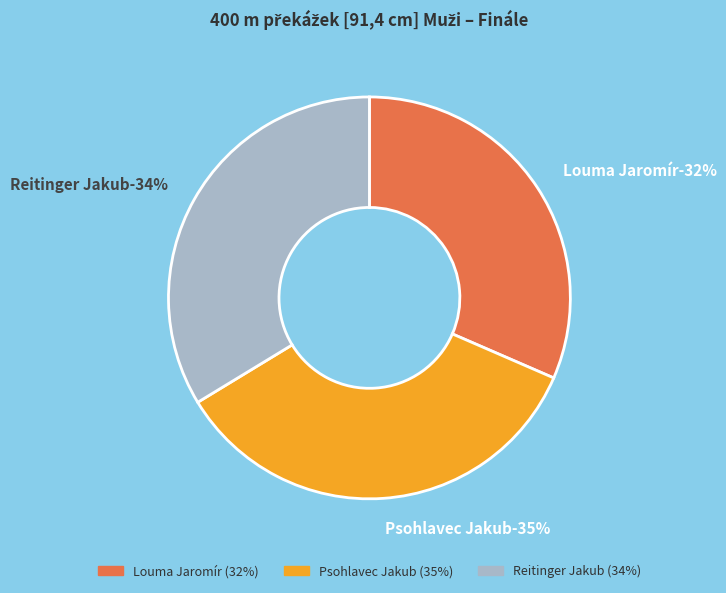

To the nearest percent, what portion does Psohlavec Jakub represent?

35%